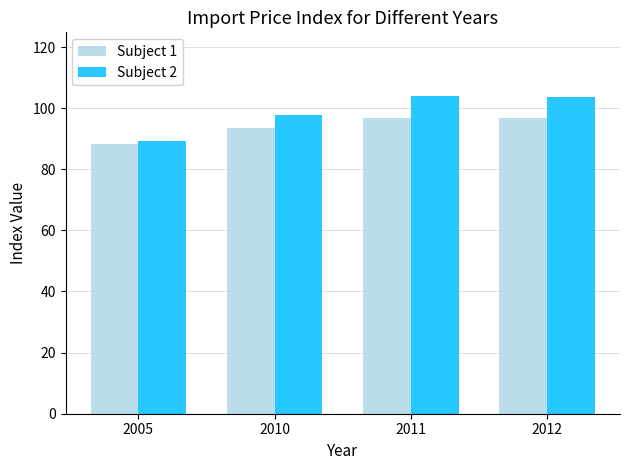

What are all the series names shown in the legend?

Subject 1, Subject 2